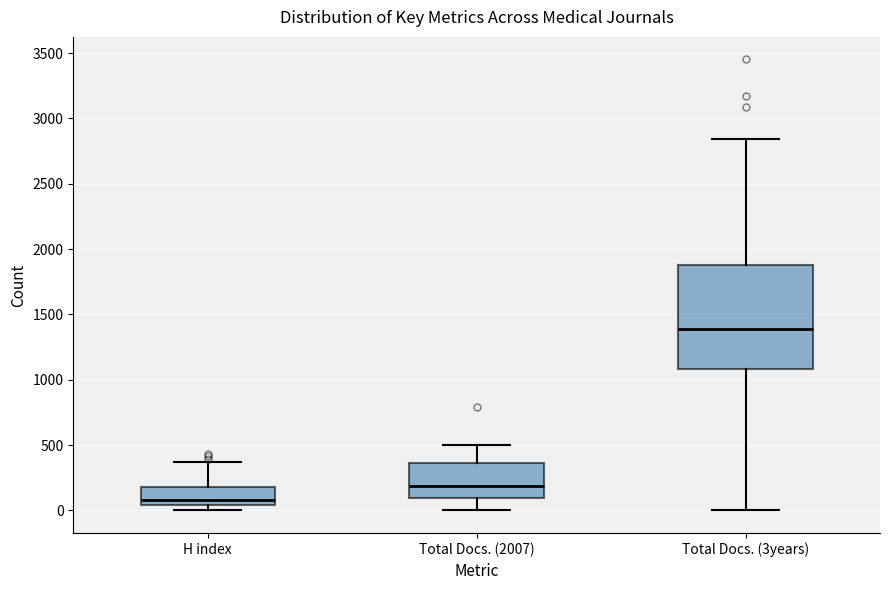

Where does the median line of the box for Total Docs. (2007) sit on the y-axis? The values are not printed on the chart, so give them approximately, as read against the axis.

200